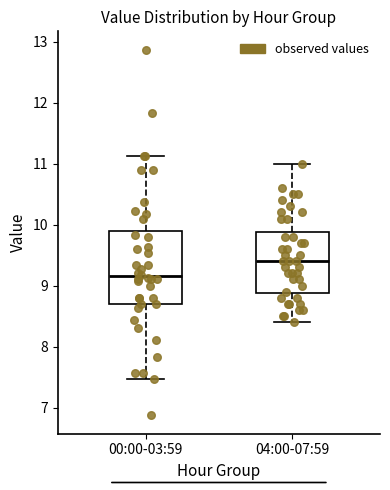

Reading left to right, read every box against the y-axis: the position of its median line, the range the box covers, and the ends of its whiskers. The values are not printed on the chart, so give them approximately, as read against the axis.

00:00-03:59: median 9.2, box 8.7 to 9.9, whiskers 7.5 to 11.1
04:00-07:59: median 9.4, box 8.9 to 9.9, whiskers 8.4 to 11.0